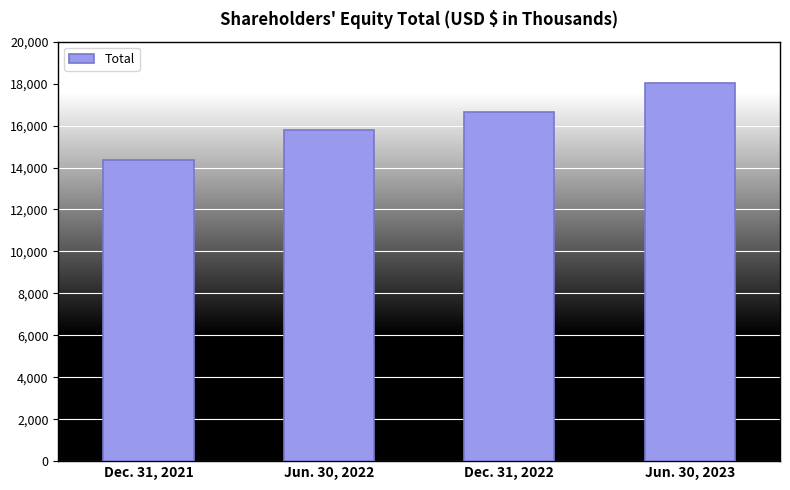

Reading left to right, list all the values displayed in this chart.

14347	15783	16634	18034